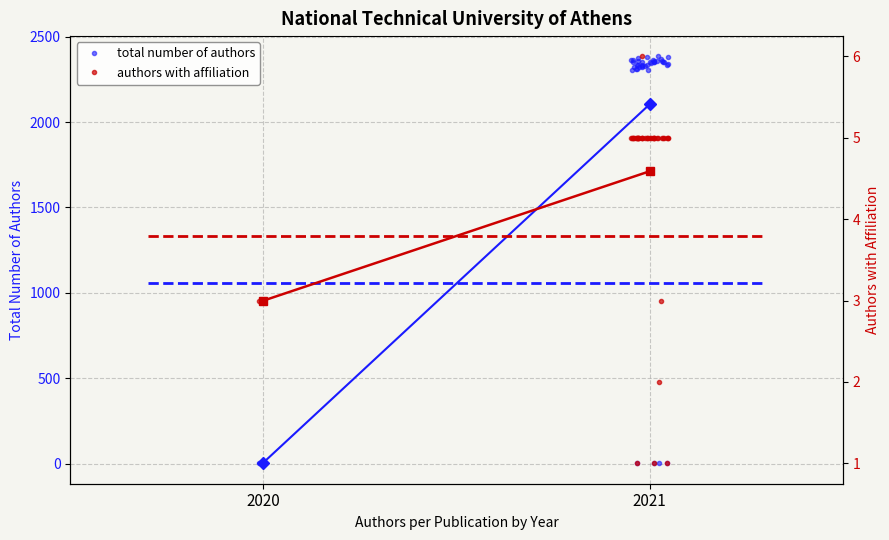

What is the difference between the second highest and minimum values in the total number of authors series?

2381